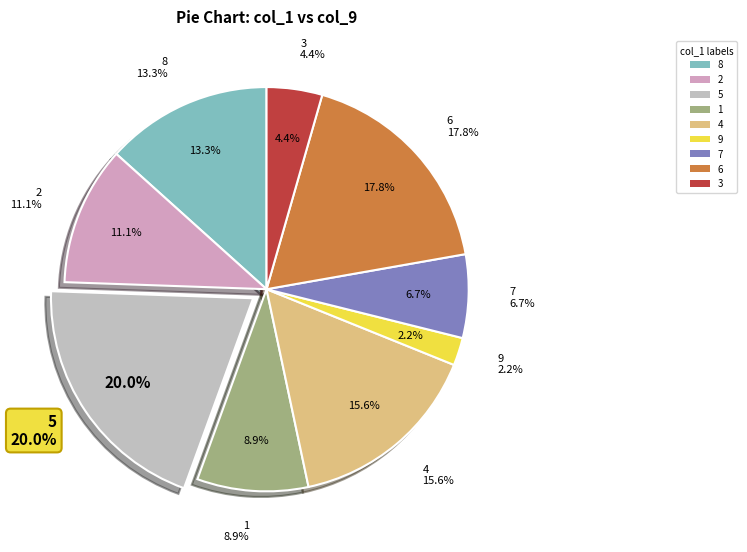

Is it true that 4 is 25% of the pie?

False